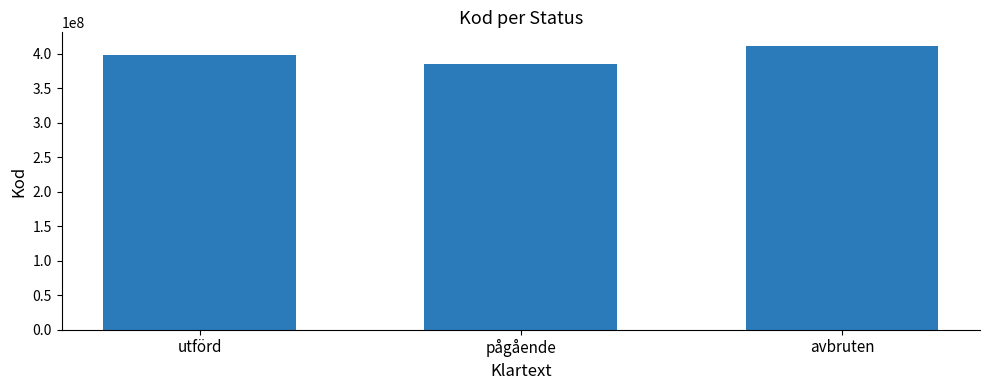

What is the label of the 3rd bar from the left?

avbruten